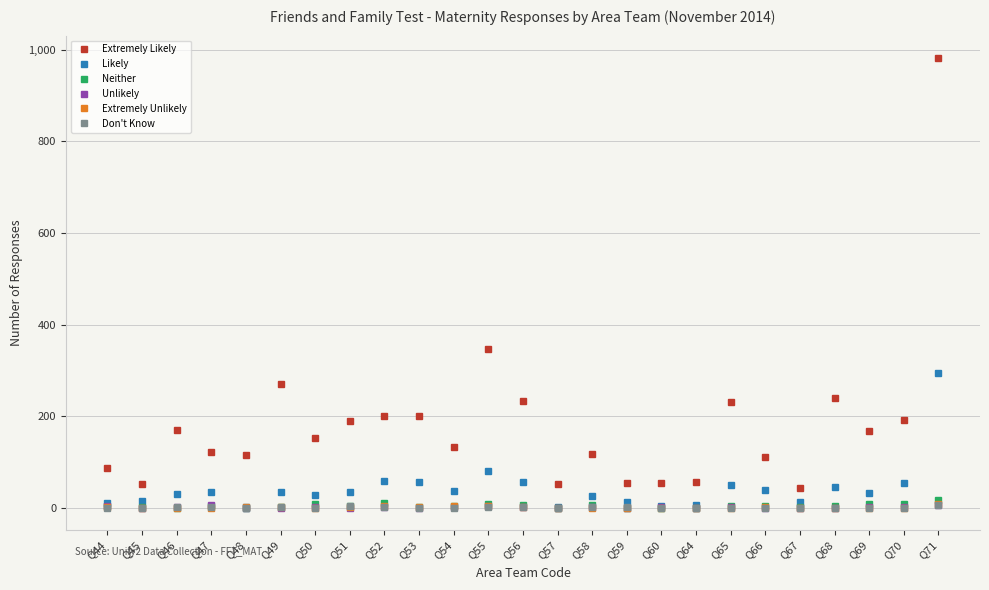

The Extremely Likely series shows 169 at Q46. True or false?

True